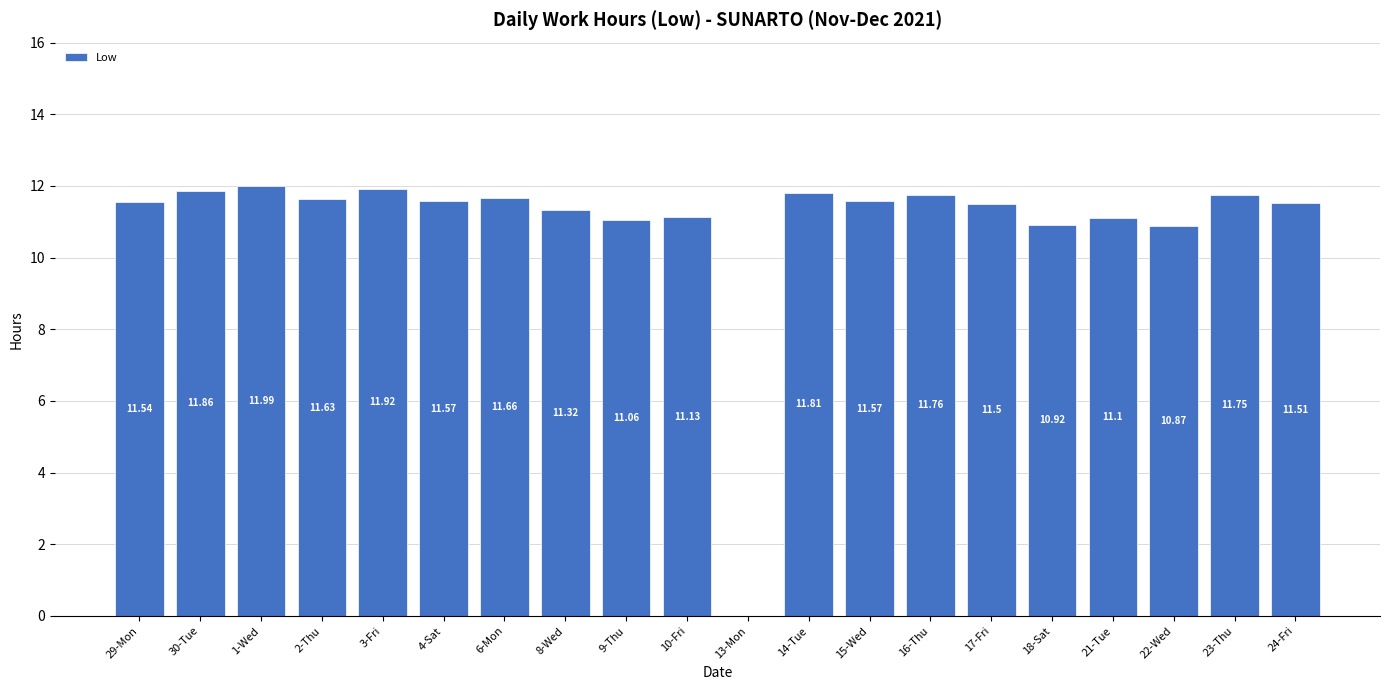

What is the sum of all values?

218.5